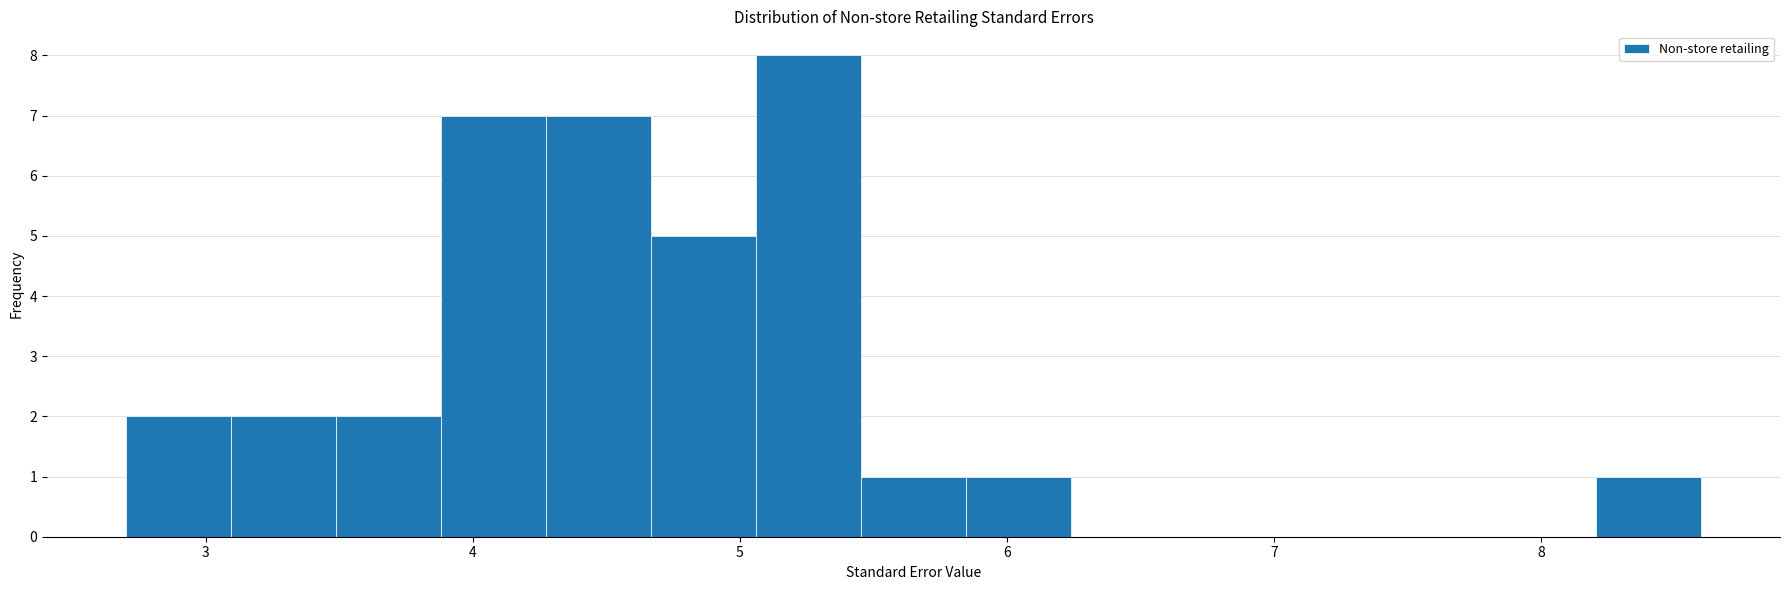

Around what value on the x-axis is the tallest bar? Give the approximate position of its centre, as read against the axis.

5.3